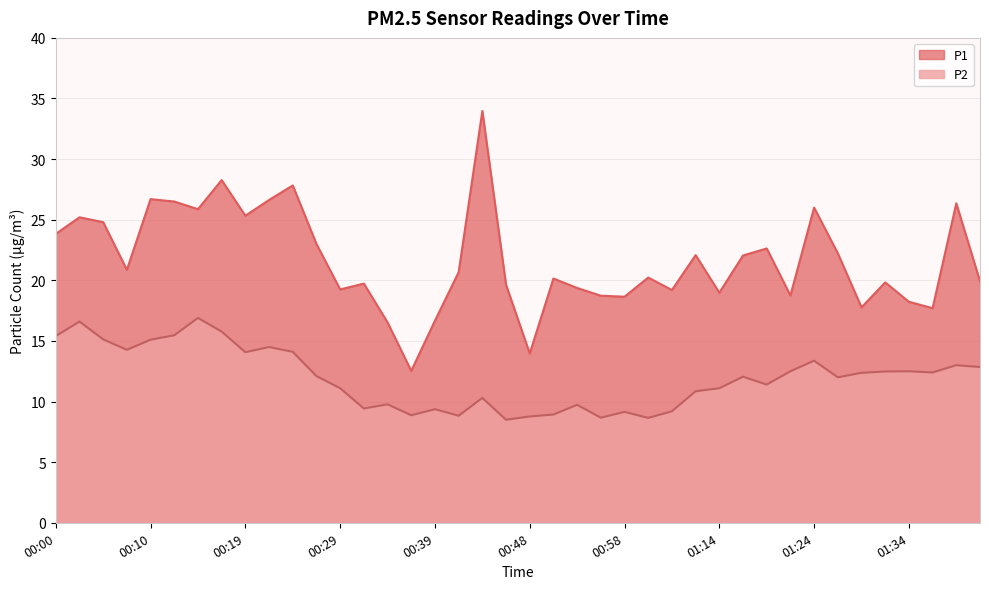

The value of P1 at 00:17 is 42.8. True or false?

False